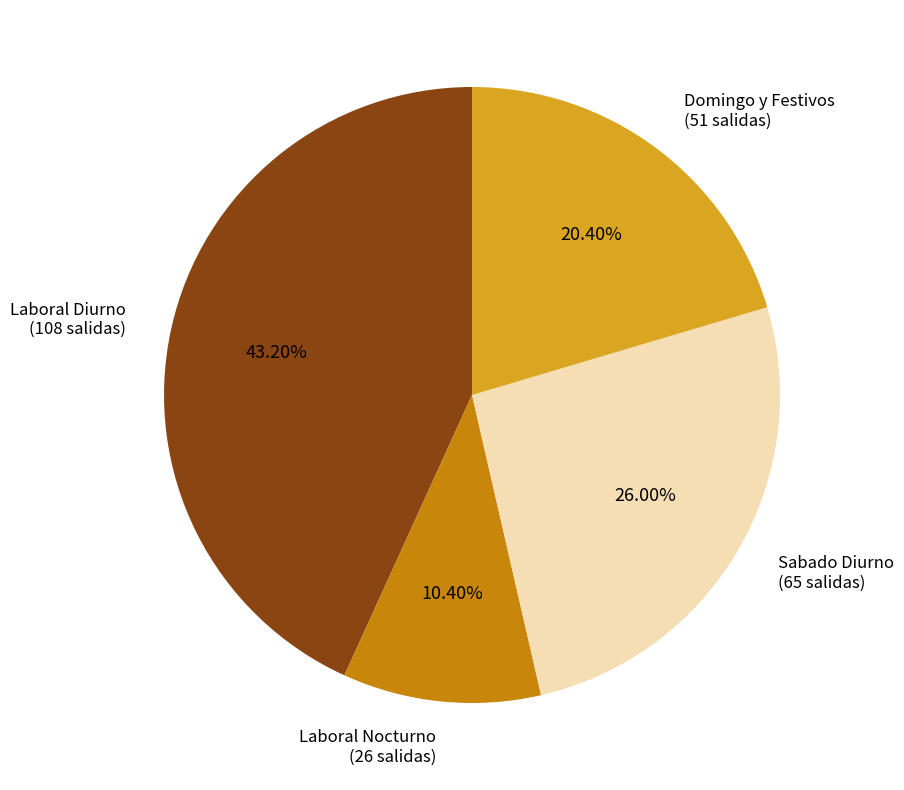

Does any single category account for the majority?

No